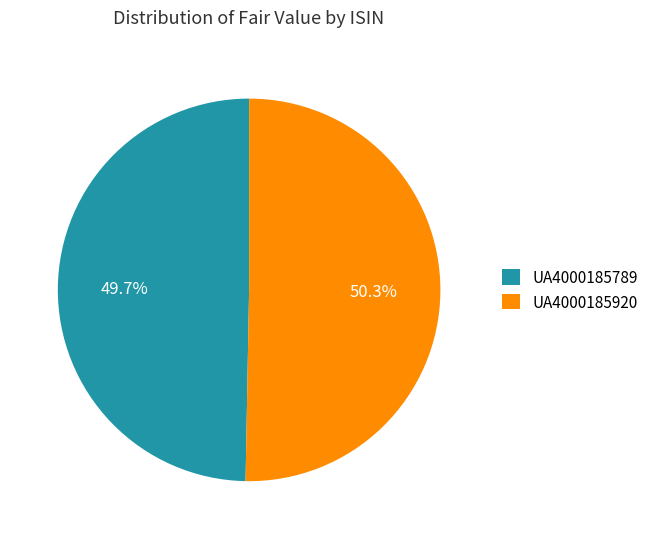

Which slice is the smallest?

UA4000185789